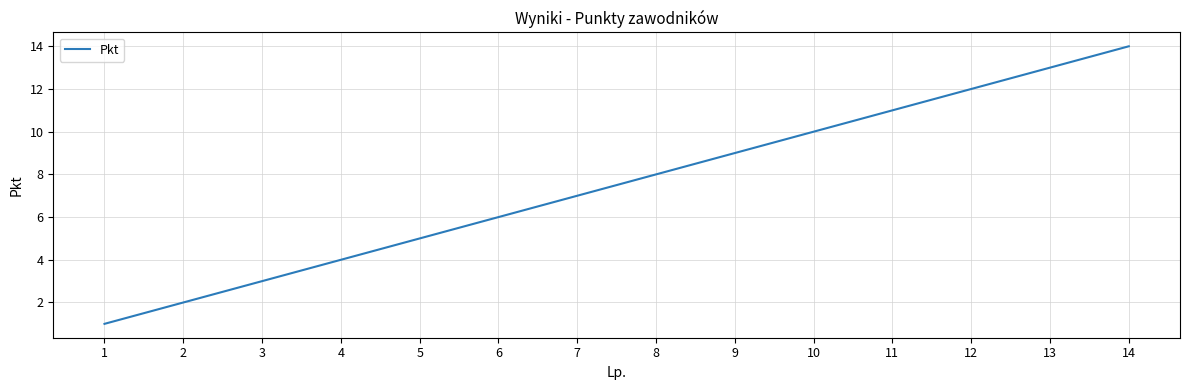

Reading right to left, transcribe all the data shown in this chart.

14	13	12	11	10	9	8	7	6	5	4	3	2	1